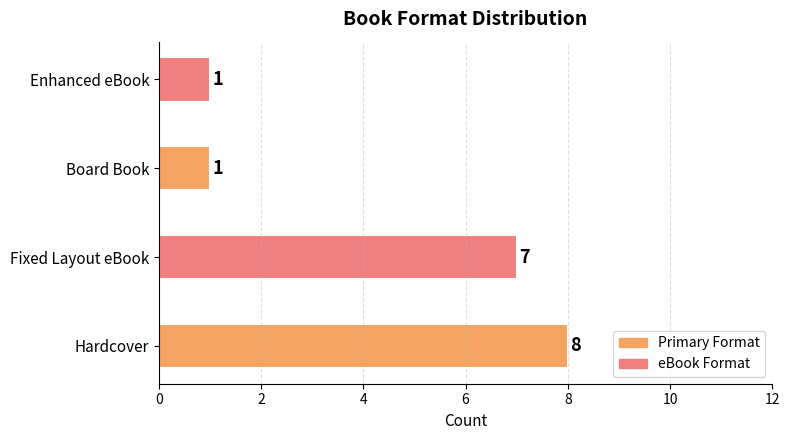

Is it true that the value at Board Book is 0?

False